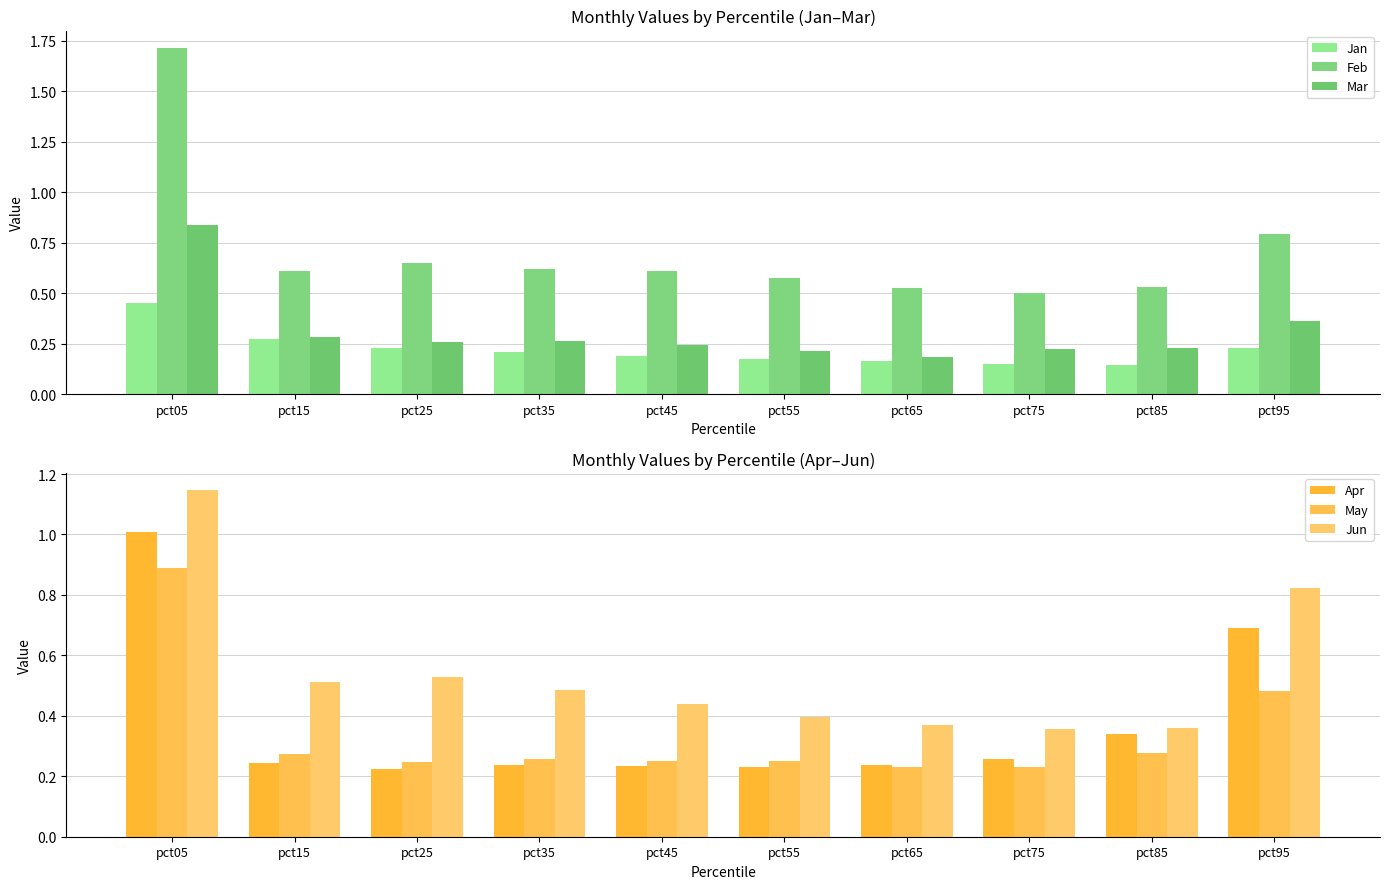

Which series has the largest total across all categories?

Feb